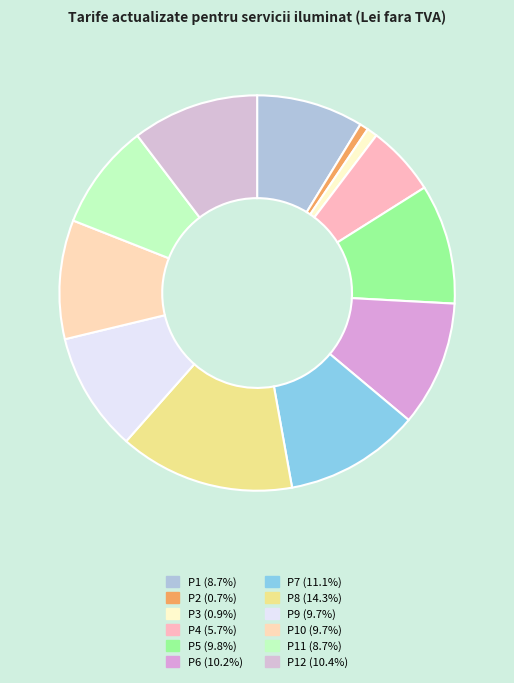

Which slice is the smallest?

P2